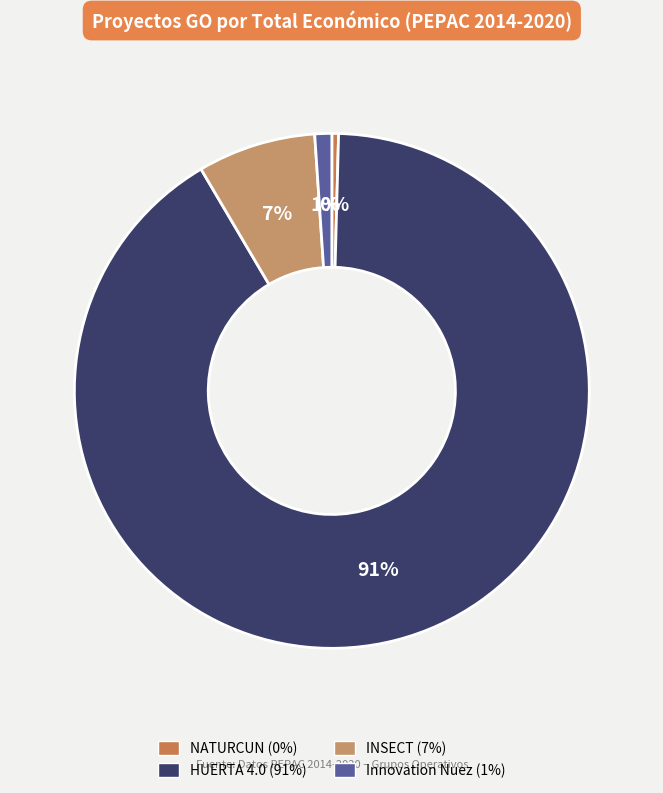

What is the change in value from NATURCUN to HUERTA 4.0?

+4206741